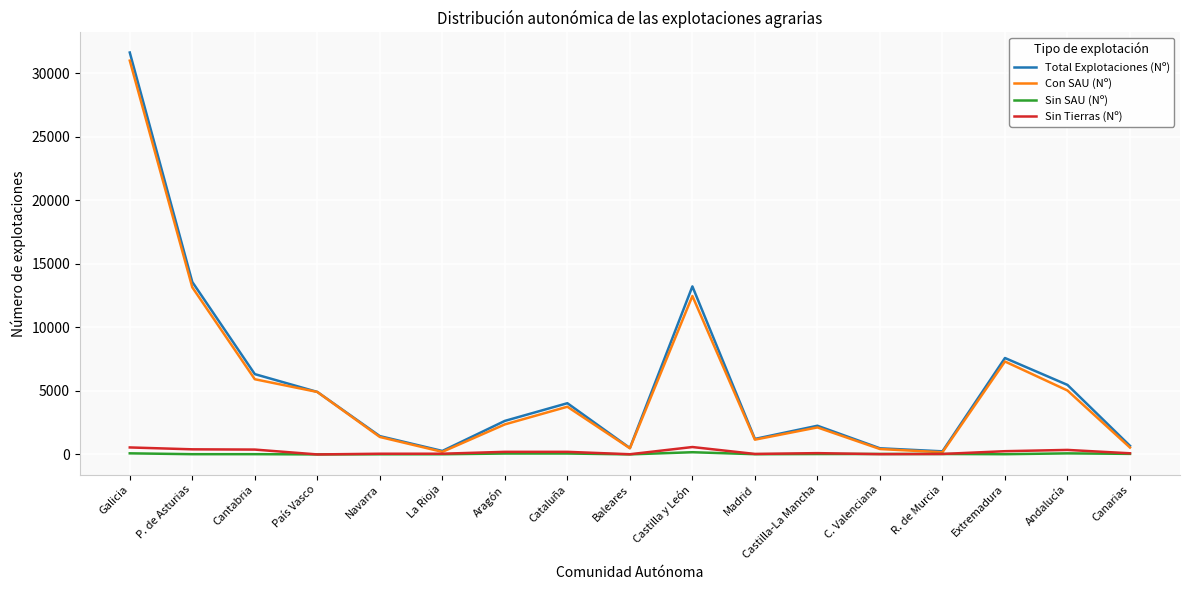

Which series has the widest spread of values?

Total Explotaciones (Nº)